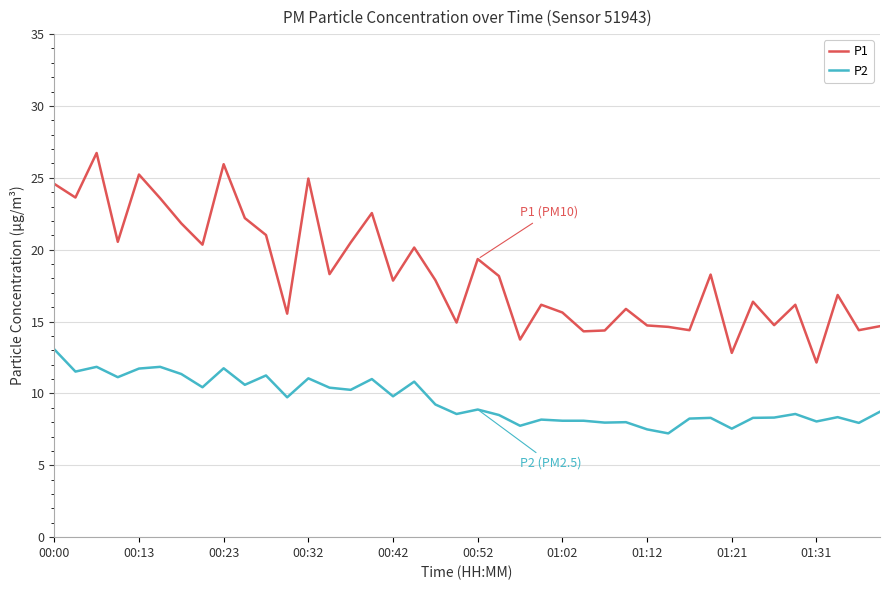

Rank the series by their average value, from highest to lowest.

P1, P2